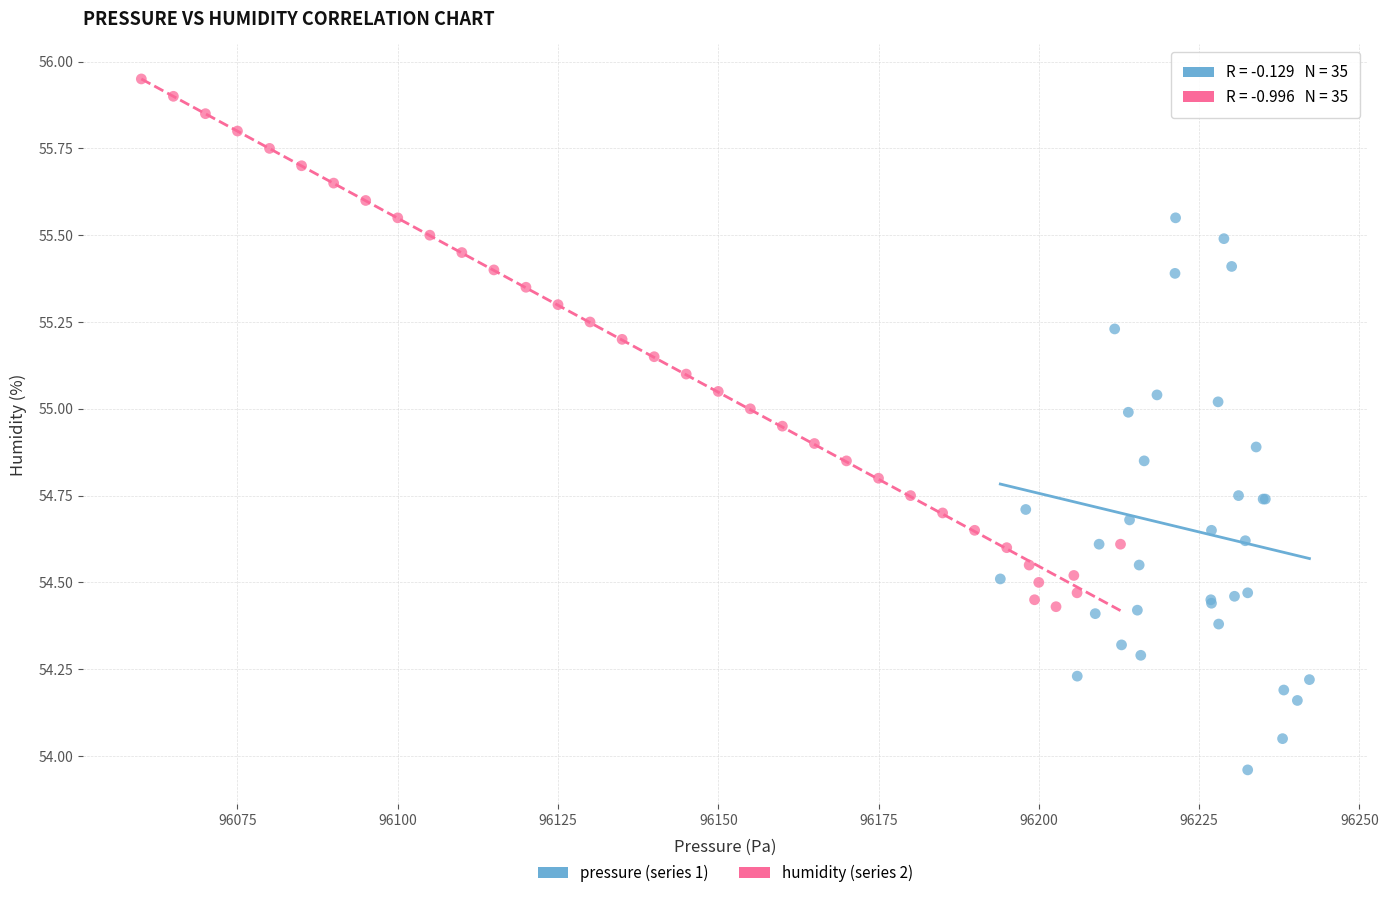

Which series reaches the maximum Y coordinate?

humidity (series 2)